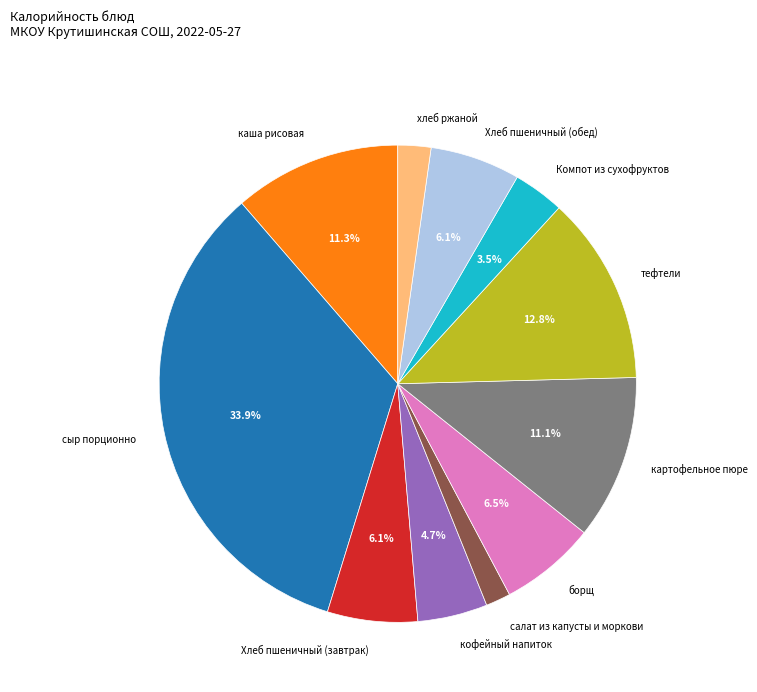

How many slices are in this pie chart?

11